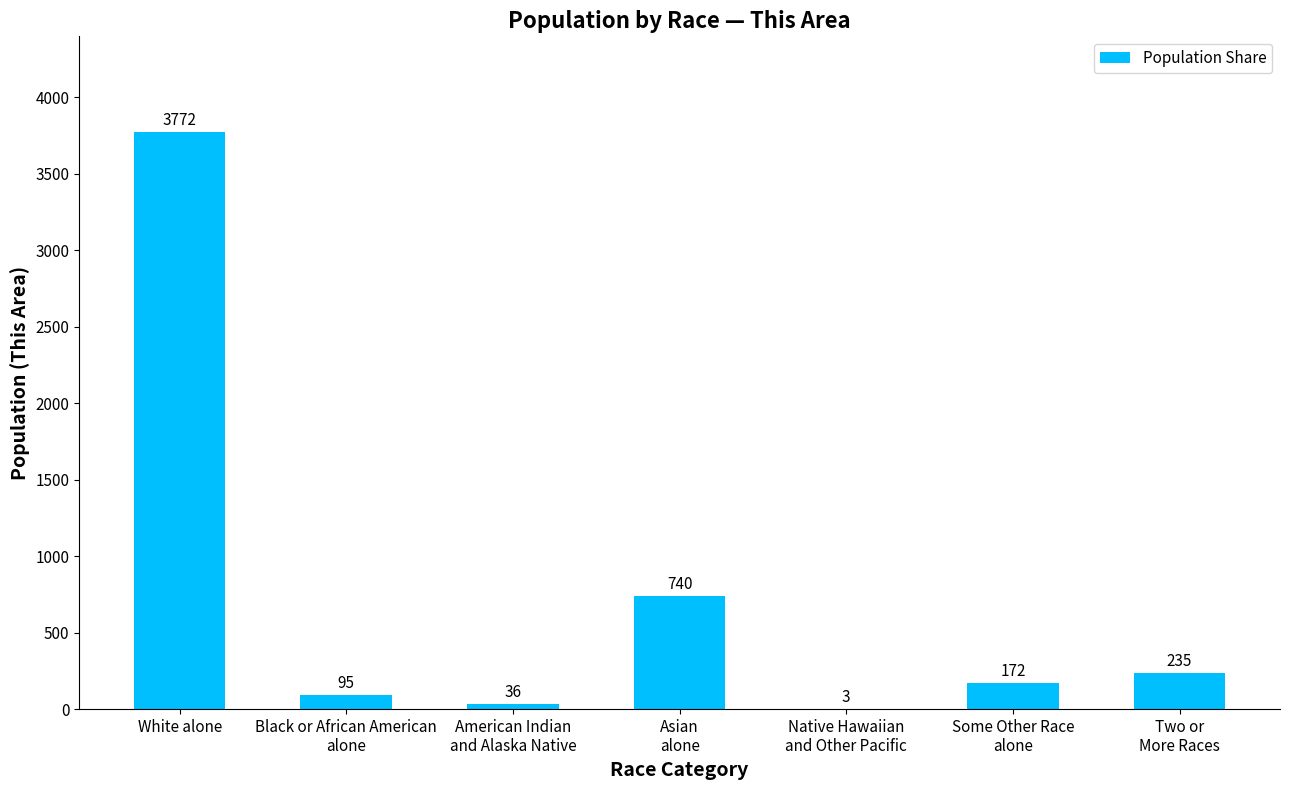

Where is the data nearest to the value 1887?

Asian
alone